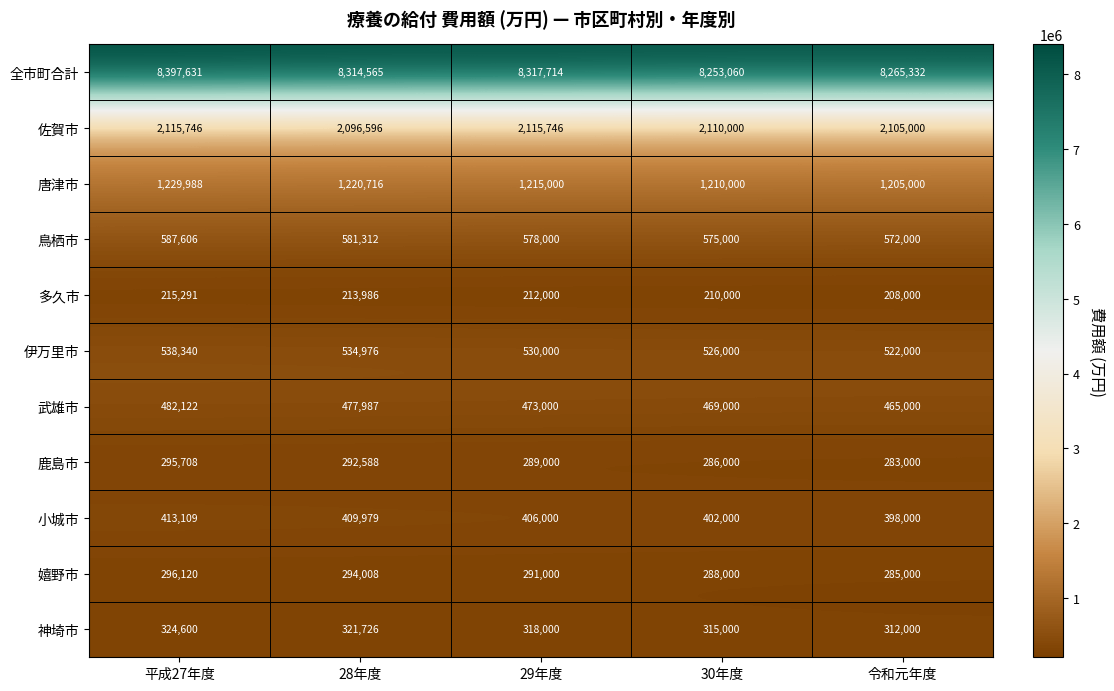

Is the value of 鳥栖市 at 30年度 greater than the value of 鹿島市 at 28年度?

Yes